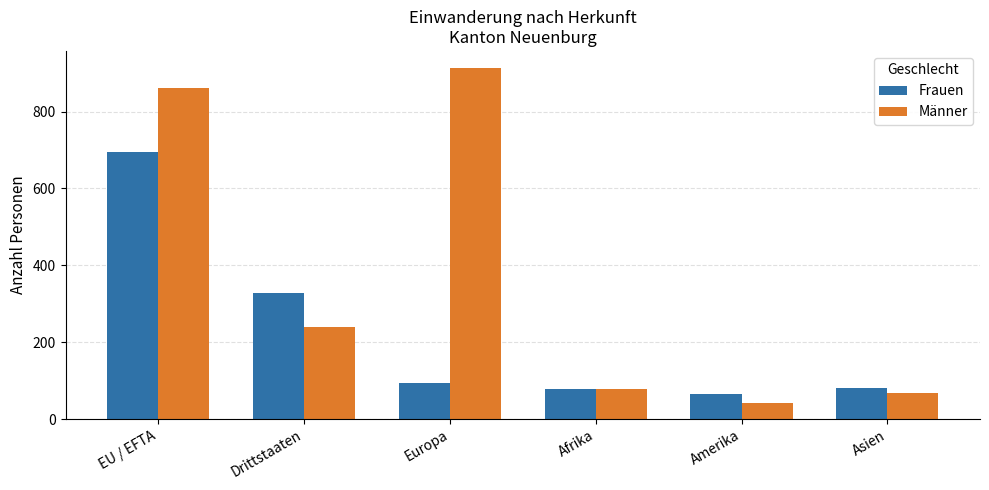

What is the difference between the maximum and minimum values in the Frauen series?

630